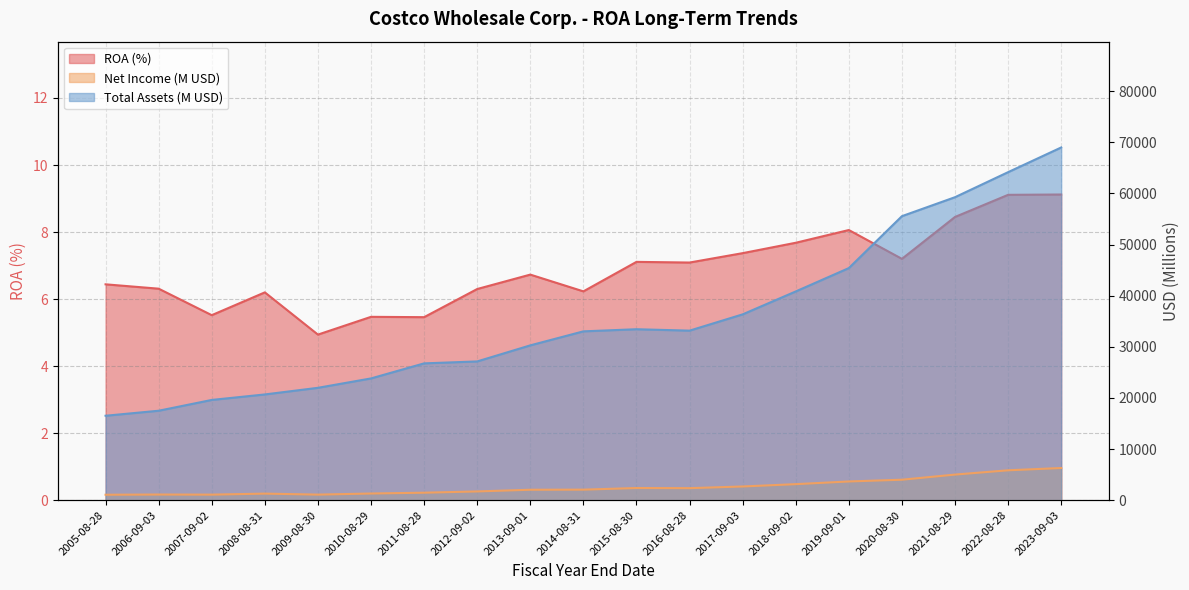

Is the value of Total Assets (B) at 2008-08-31 greater than the value of Net Income (B) at 2009-08-30?

Yes